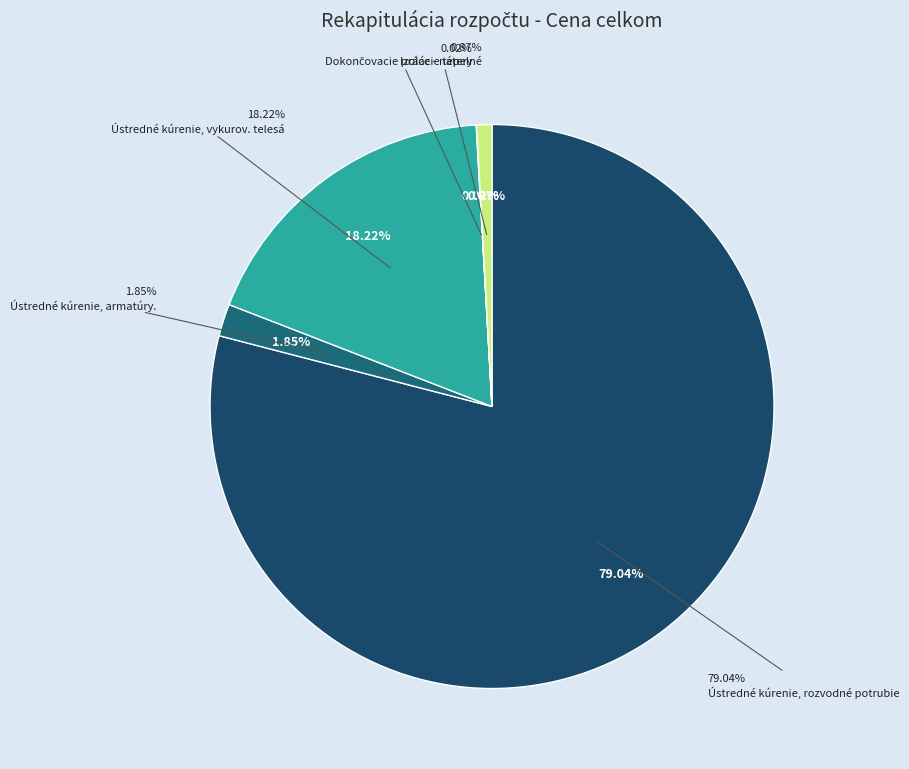

What percentage is the Ústredné kúrenie, rozvodné potrubie slice, to the nearest percent?

79%